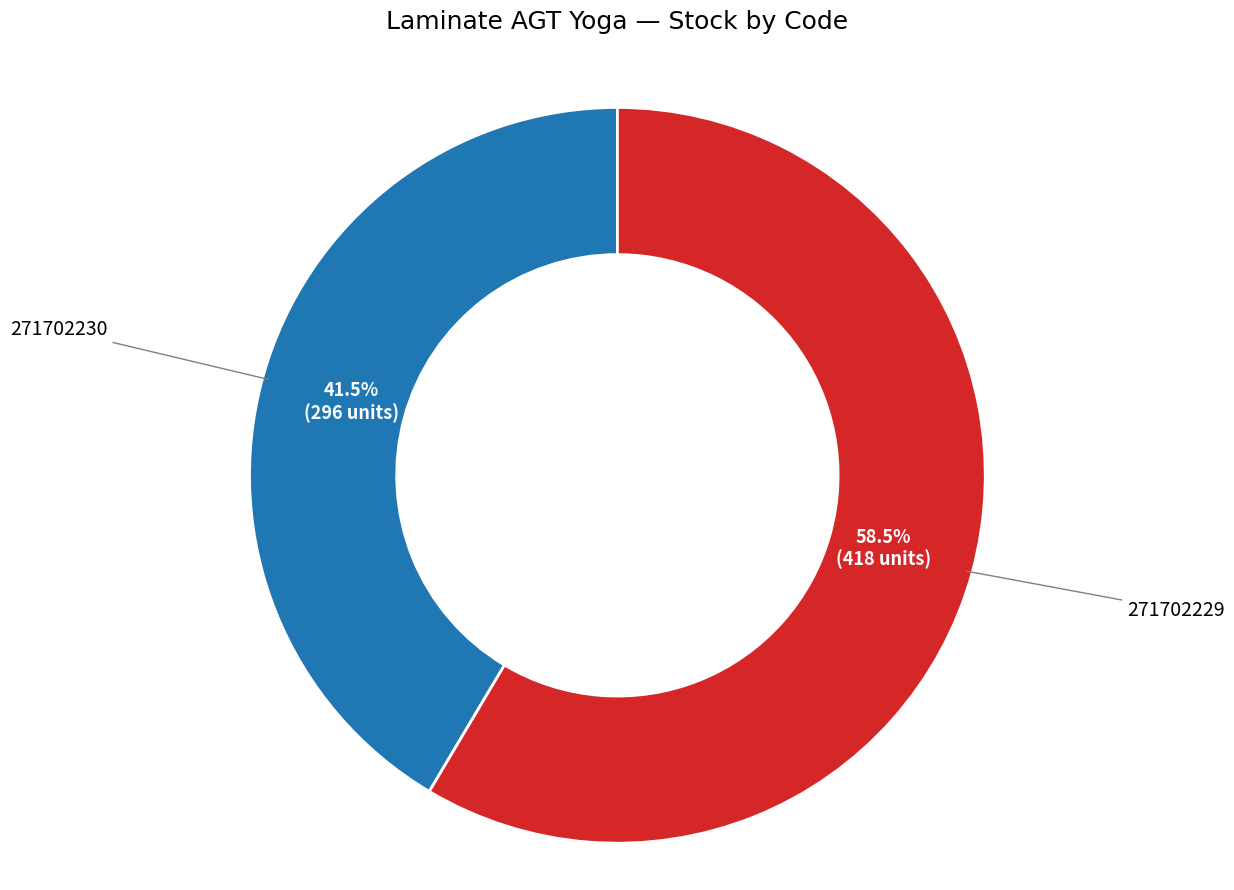

Is there any slice that represents more than half of the pie?

Yes